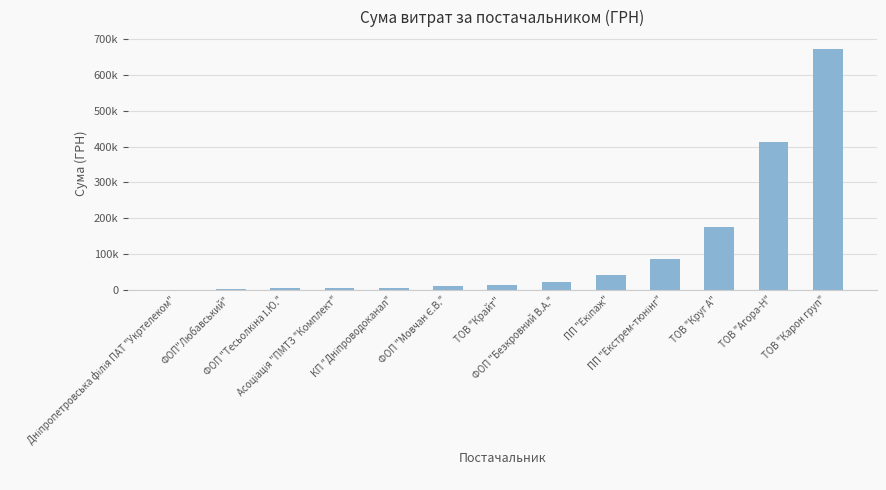

What position from the right is Асоціація "ПМТЗ "Комплект"?

10